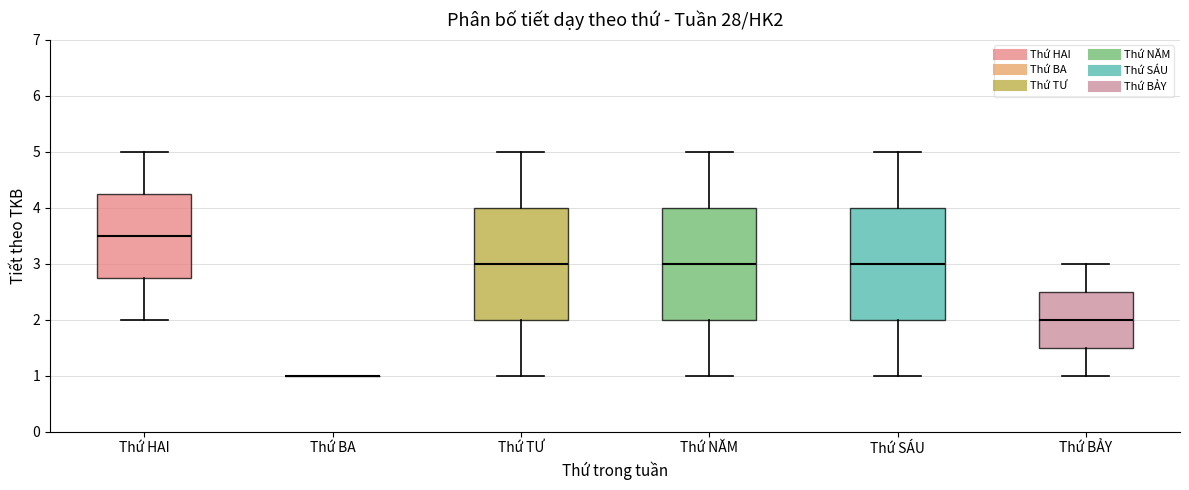

Reading left to right, transcribe this box plot: for each box, give where its median line is, the range the box spans, and where its two whiskers end, as read against the y-axis. The values are not printed on the chart, so give them approximately, as read against the axis.

Thứ HAI: median 3.5, box 2.8 to 4.3, whiskers 2.0 to 5.0
Thứ BA: box collapsed to a line at 1.0, whiskers 1.0 to 1.0
Thứ TƯ: median 3.0, box 2.0 to 4.0, whiskers 1.0 to 5.0
Thứ NĂM: median 3.0, box 2.0 to 4.0, whiskers 1.0 to 5.0
Thứ SÁU: median 3.0, box 2.0 to 4.0, whiskers 1.0 to 5.0
Thứ BẢY: median 2.0, box 1.5 to 2.5, whiskers 1.0 to 3.0